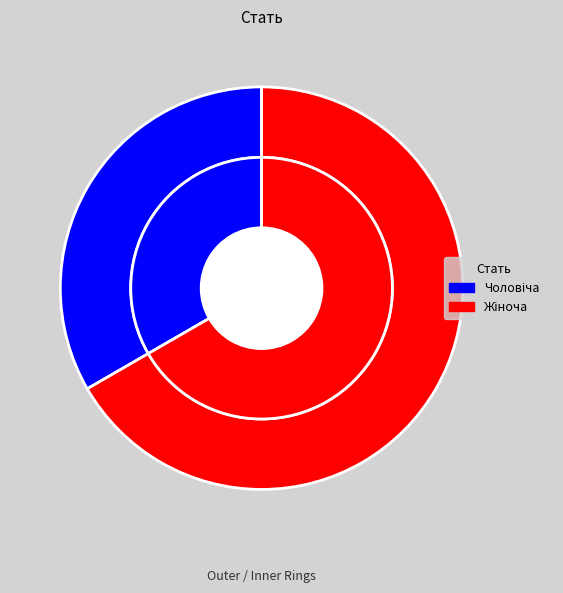

Rank the categories by value from lowest to highest.

Чоловіча, Жіноча